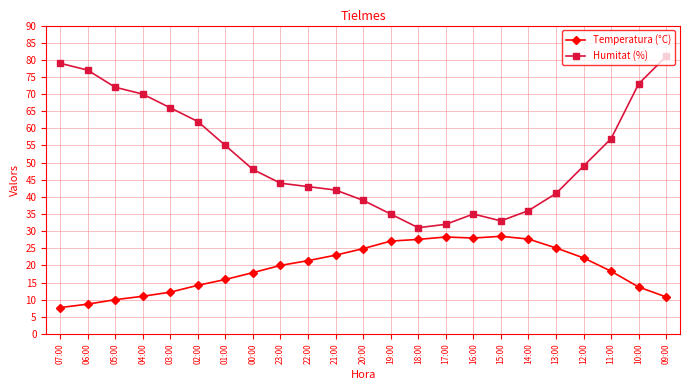

Which series has the largest total across all categories?

Humitat (%)